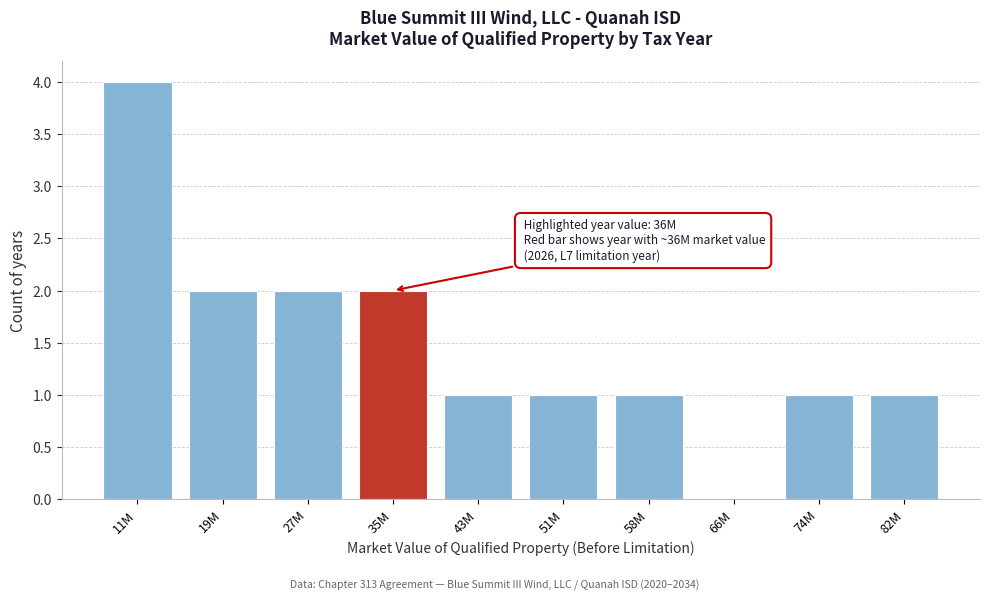

Reading left to right, list all the values displayed in this chart.

11M=4	19M=2	27M=2	35M=2	43M=1	51M=1	58M=1	66M=0	74M=1	82M=1